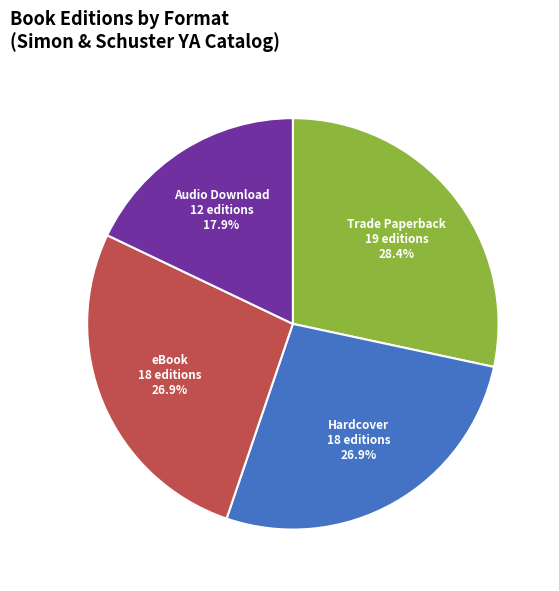

Which category has the smallest portion of the pie?

Audio Download